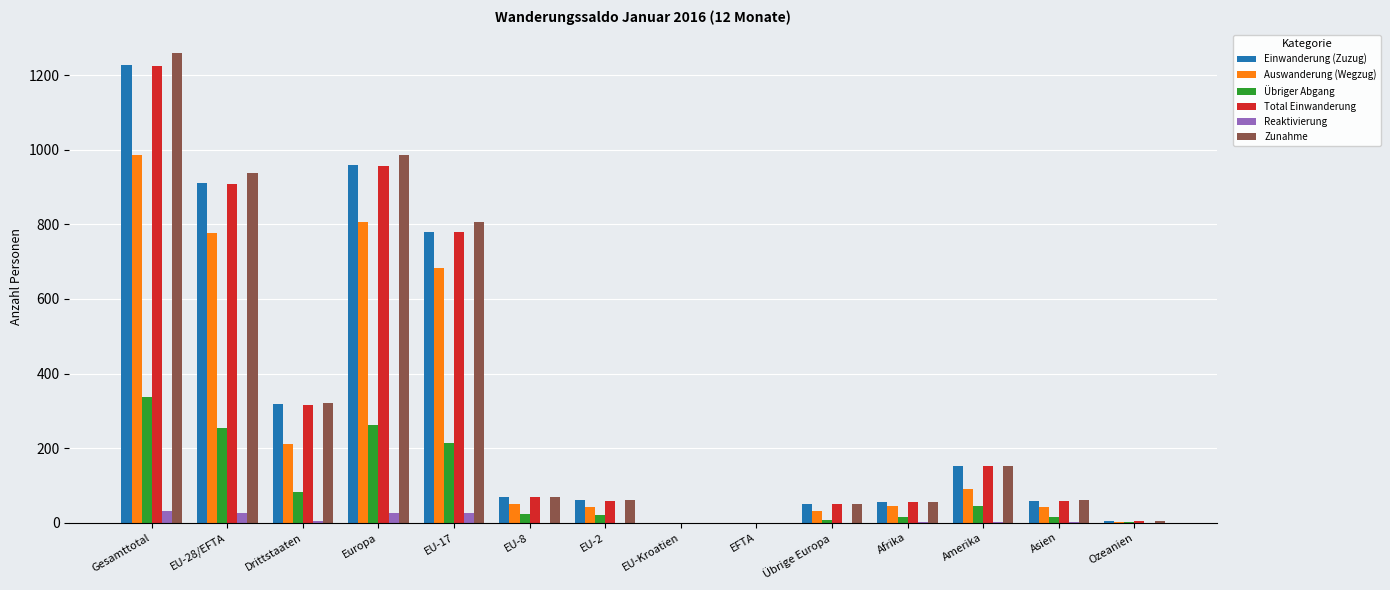

What is the highest value of the Total Einwanderung series?

1224